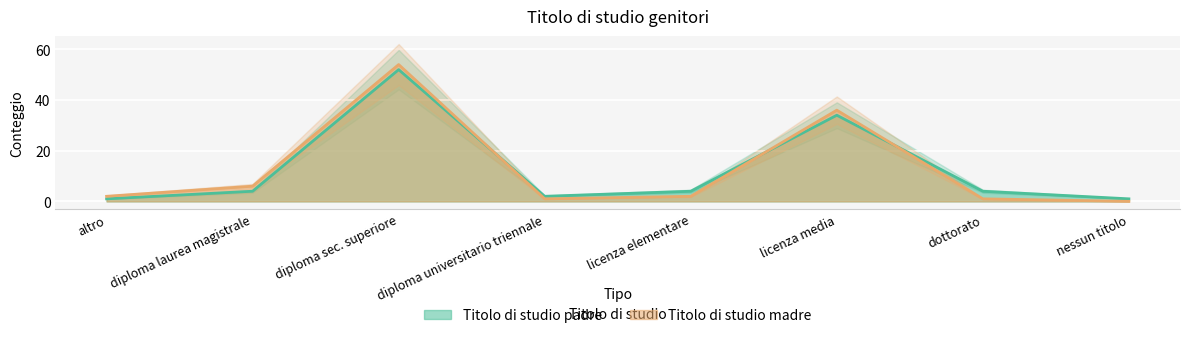

Reading left to right, list all the values displayed in this chart.

Titolo di studio padre: altro=1	diploma laurea magistrale=4	diploma sec. superiore=52	diploma universitario triennale=2	licenza elementare=4	licenza media=34	dottorato=4	nessun titolo=1
Titolo di studio madre: altro=2	diploma laurea magistrale=6	diploma sec. superiore=54	diploma universitario triennale=1	licenza elementare=2	licenza media=36	dottorato=1	nessun titolo=0